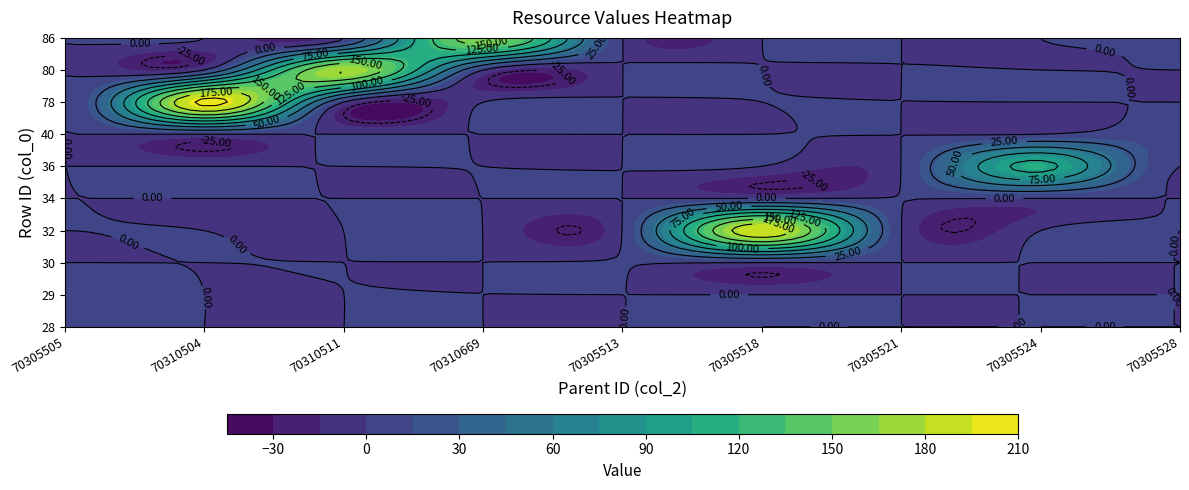

Reading left to right, list all the values displayed in this chart.

28: 3.0	0.0	0.0	0.0	0.0	0.0	0.0	0.0	0.0
29: 7.4	0.0	0.0	0.0	0.0	0.0	0.0	0.0	0.0
30: 0.0	0.0	0.0	0.0	1.2	0.0	0.0	0.0	0.0
32: 0.0	0.0	0.0	0.0	0.0	192.7	0.0	0.0	0.0
34: 0.0	0.0	0.0	0.0	0.0	0.0	0.5	0.0	0.0
36: 0.0	0.0	0.0	0.0	0.0	0.0	0.0	107.0	0.0
40: 0.0	0.0	0.0	0.0	0.0	0.0	0.0	0.0	10.8
78: 0.0	206.0	0.0	0.0	0.0	0.0	0.0	0.0	0.0
80: 0.0	0.0	175.0	0.0	0.0	0.0	0.0	0.0	0.0
86: 0.0	0.0	0.0	163.0	0.0	0.0	0.0	0.0	0.0